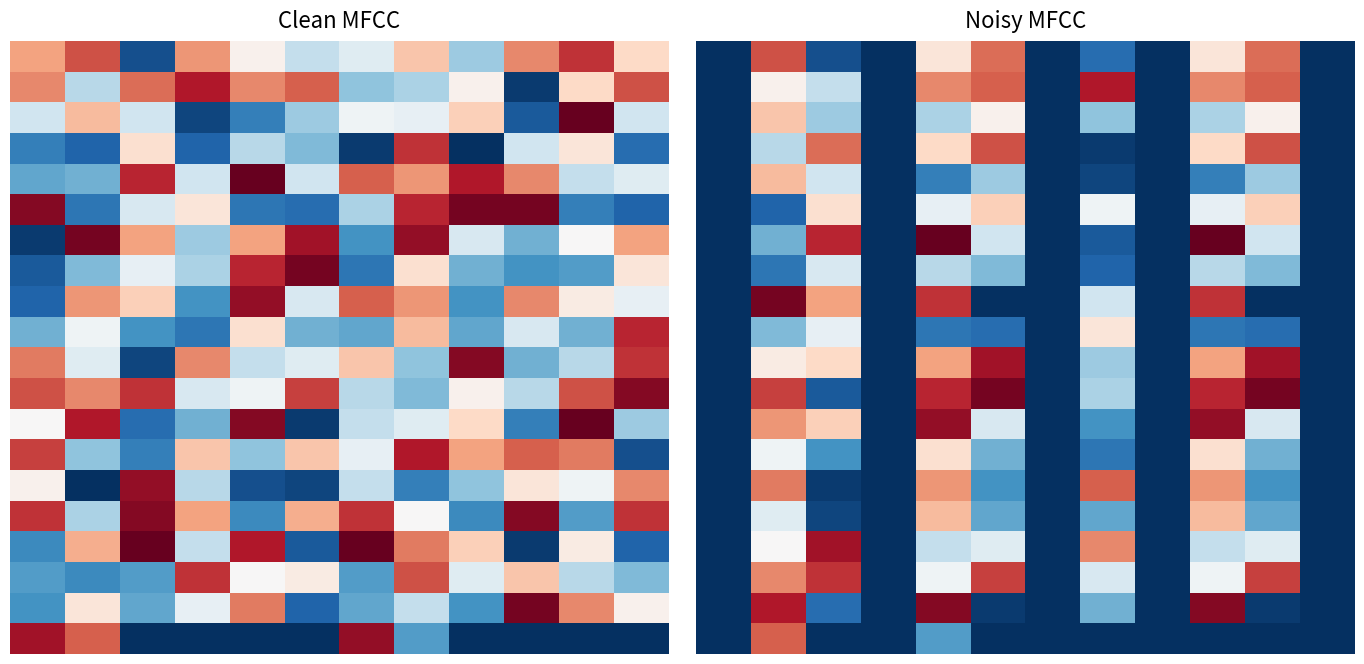

How many series are shown in this chart?

20